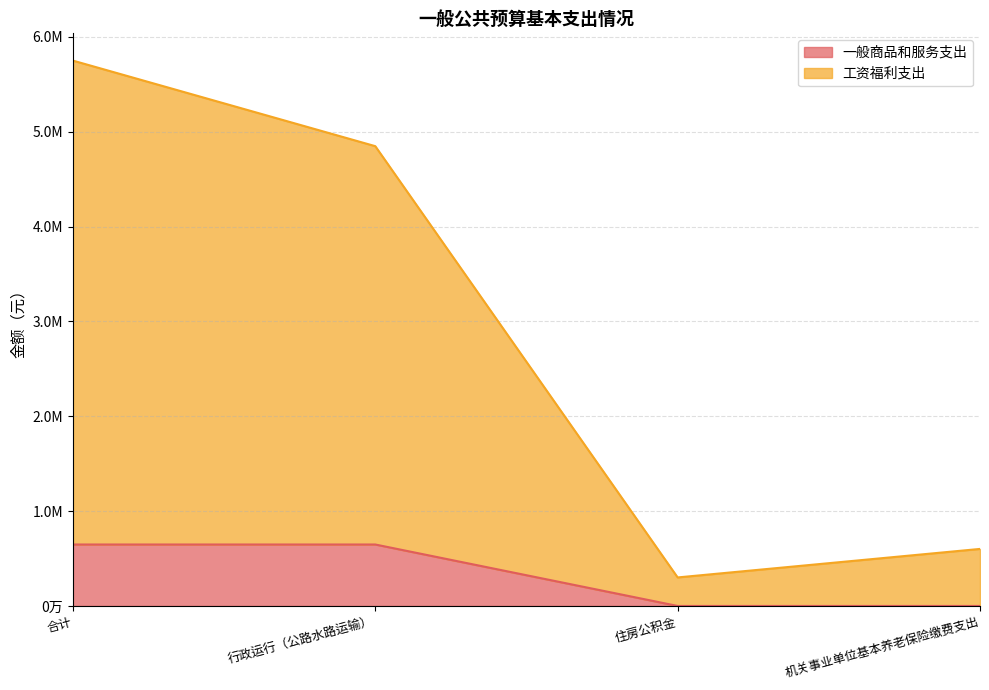

Reading left to right, list all the values displayed in this chart.

一般商品和服务支出: 合计=648000.0	行政运行（公路水路运输）=648000.0	住房公积金=0.0	机关事业单位基本养老保险缴费支出=0.0
工资福利支出: 合计=5750131.7	行政运行（公路水路运输）=4848012.5	住房公积金=300736.8	机关事业单位基本养老保险缴费支出=601382.4